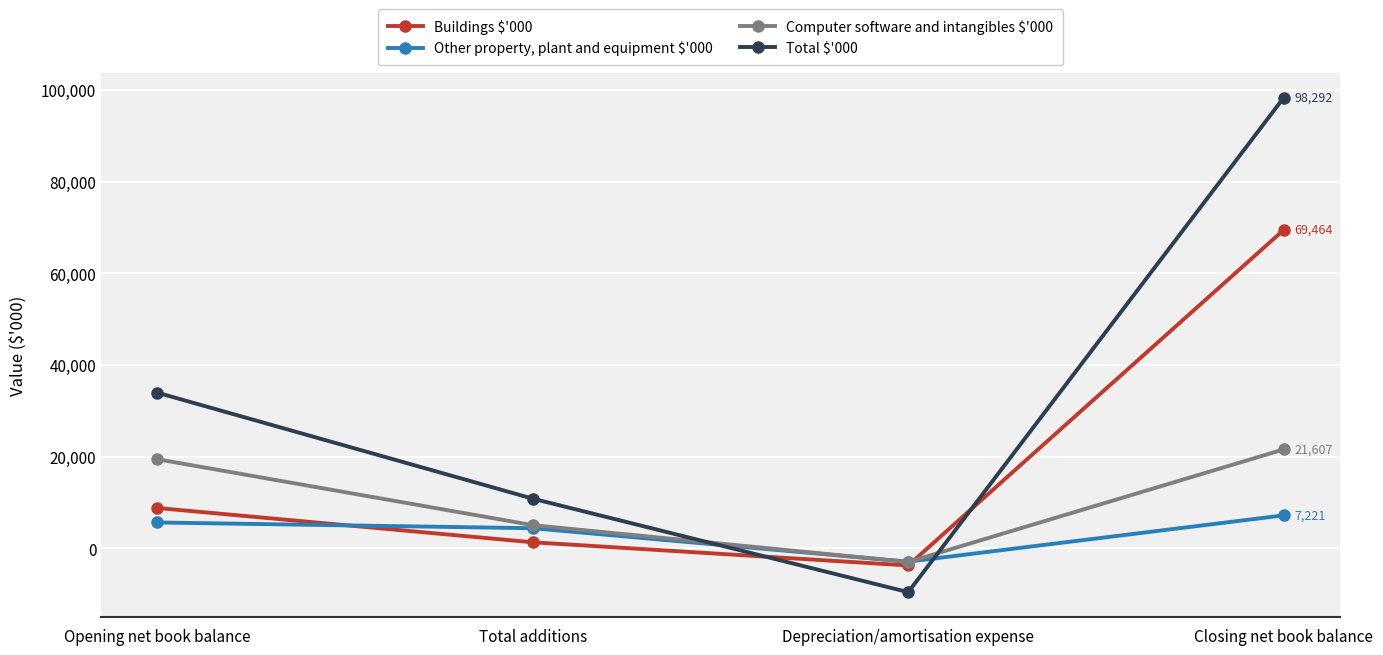

Which series changed the most between Opening net book balance and Total additions?

Total $'000